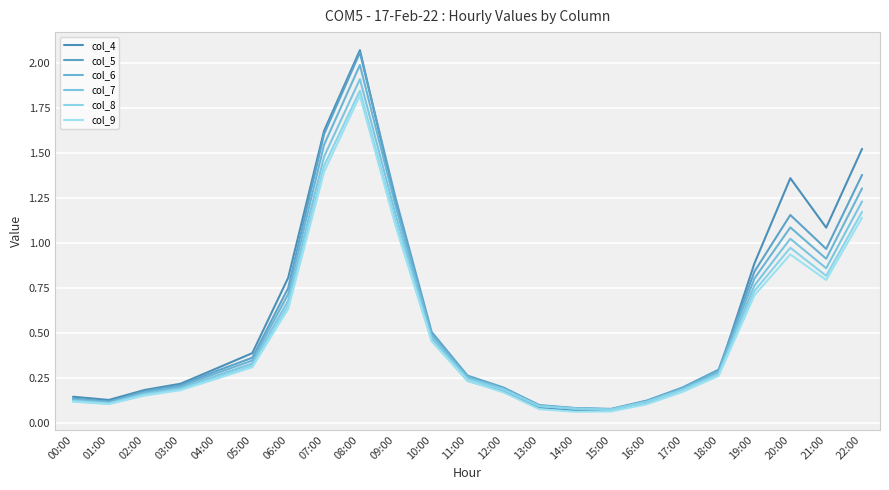

What position from the left is 15:00?

16